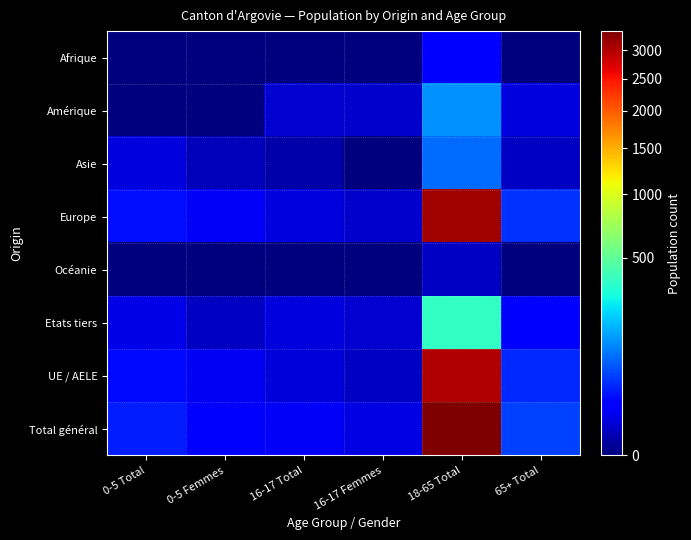

Which has a higher value, 65+ Total or 16-17 Femmes?

65+ Total